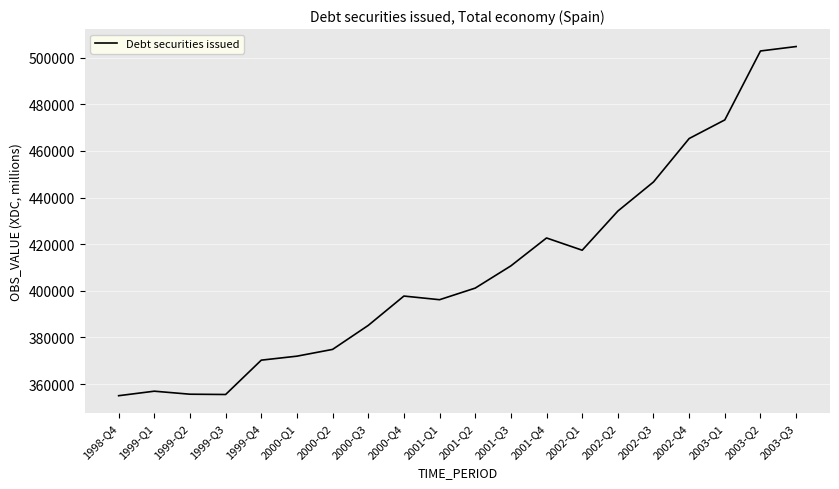

What is the change in value from 2002-Q1 to 2003-Q3?

+87352